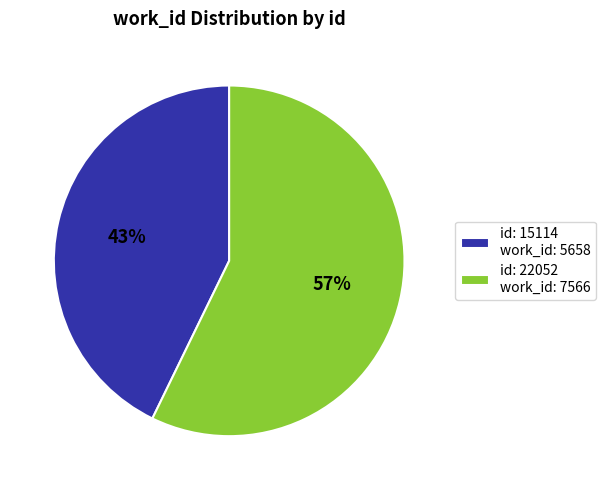

Do id: 15114 work_id: 5658 and id: 22052 work_id: 7566 together represent more than half of the pie?

Yes